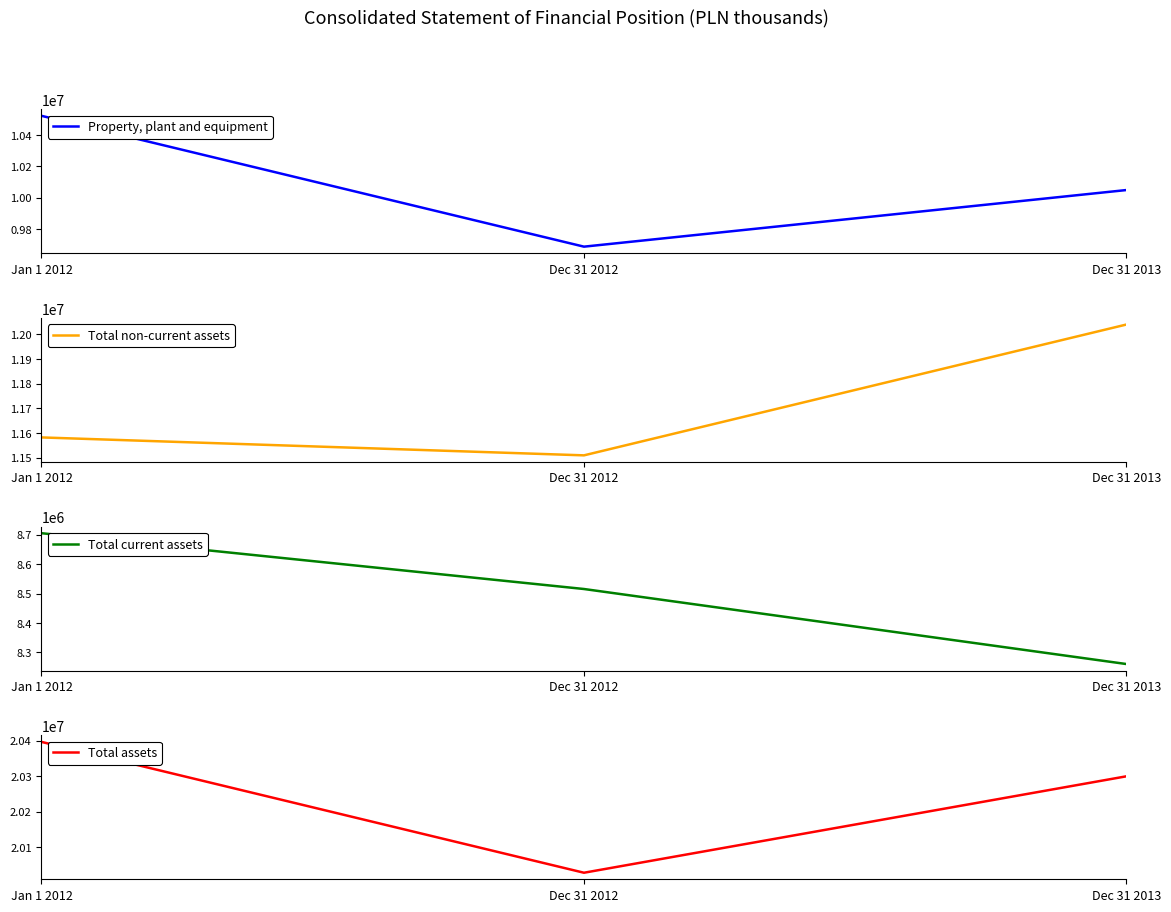

At which category is the sum across all series the highest?

Jan 1 2012